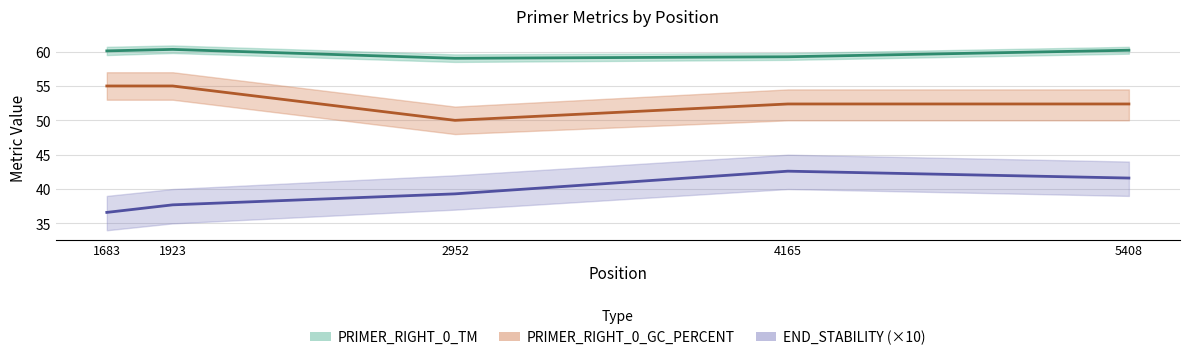

True or false: PRIMER_RIGHT_0_GC_PERCENT and PRIMER_RIGHT_0_TM cross at least once.

False